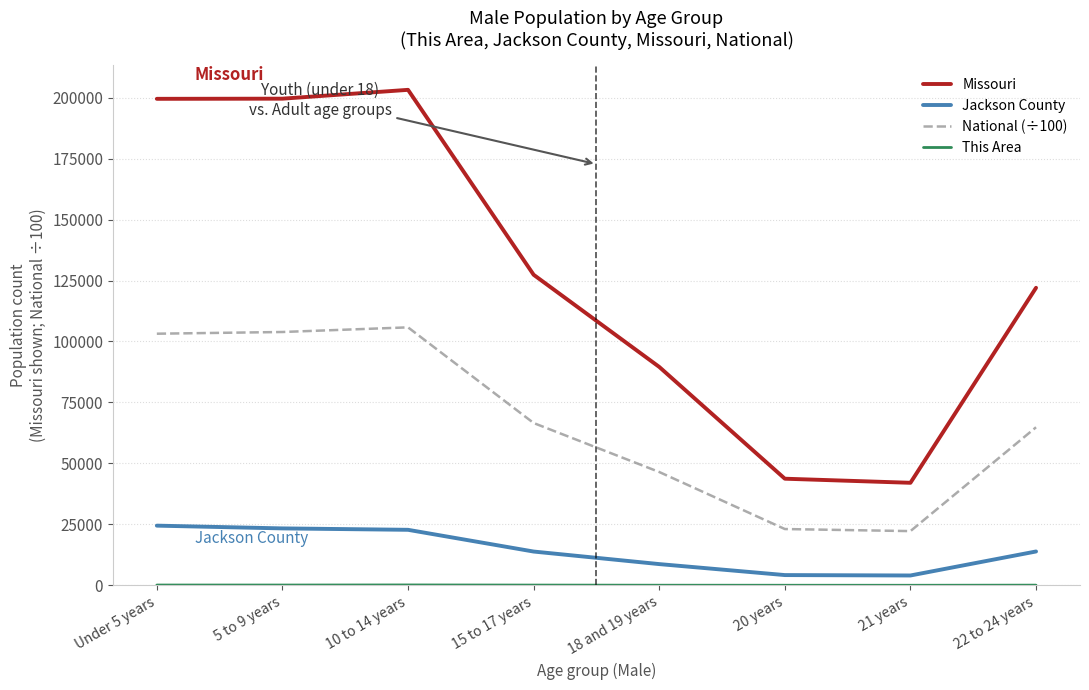

True or false: National (÷100) and Missouri cross at least once.

False